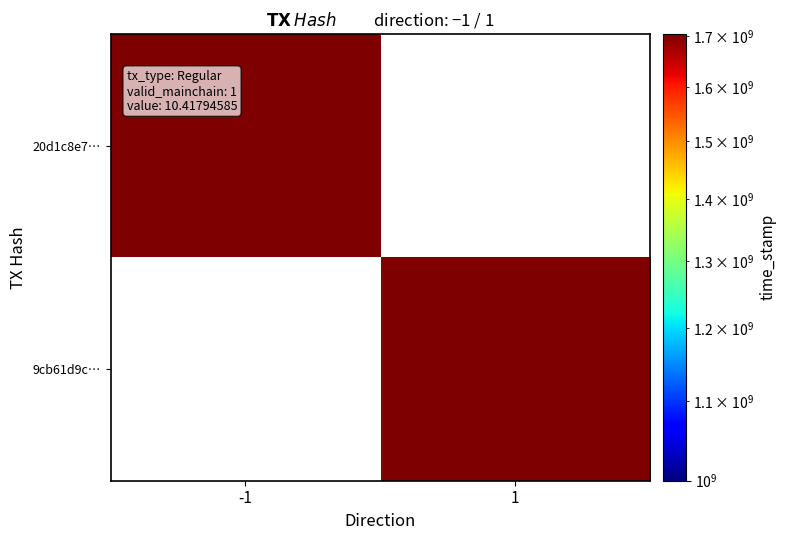

What is the maximum value shown in the chart?

1704722878.0